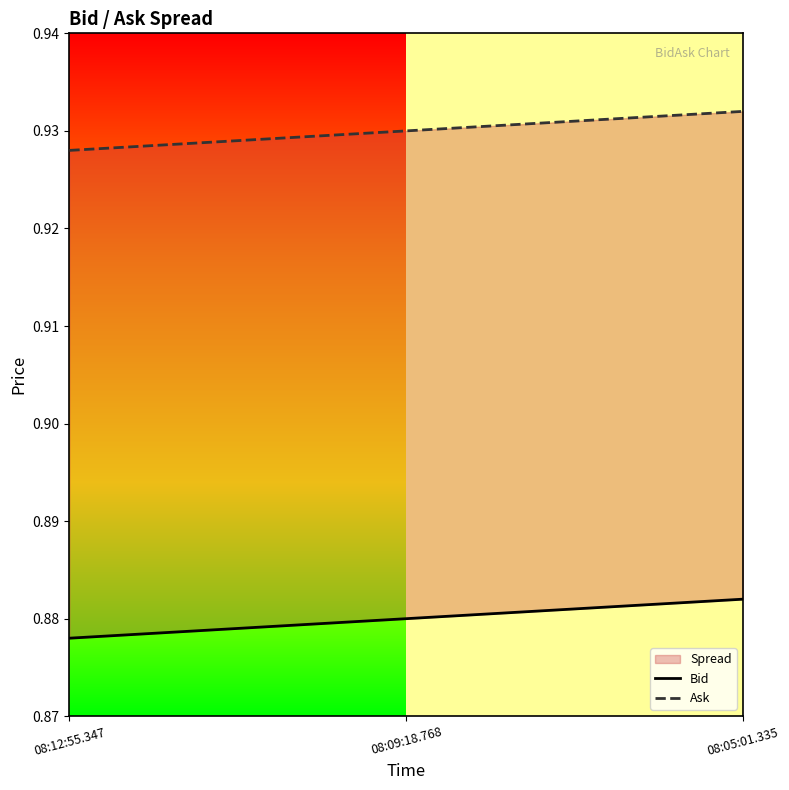

Between 08:12:55.347 and 08:05:01.335, which series saw the biggest shift?

Bid